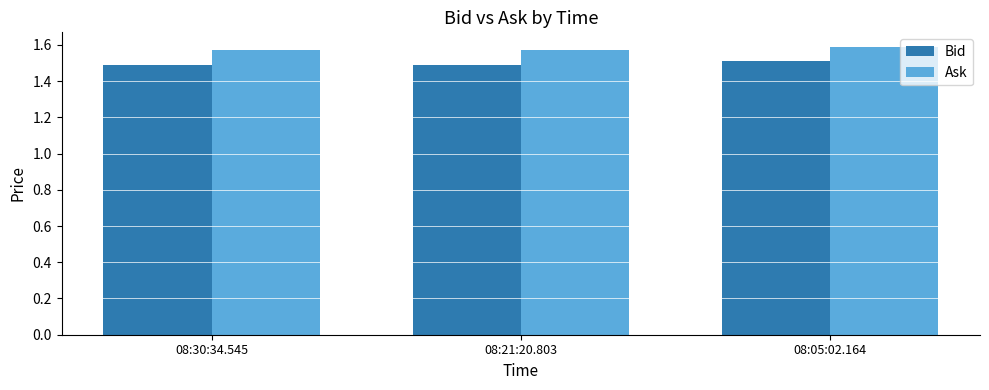

How many groups of bars are there?

3